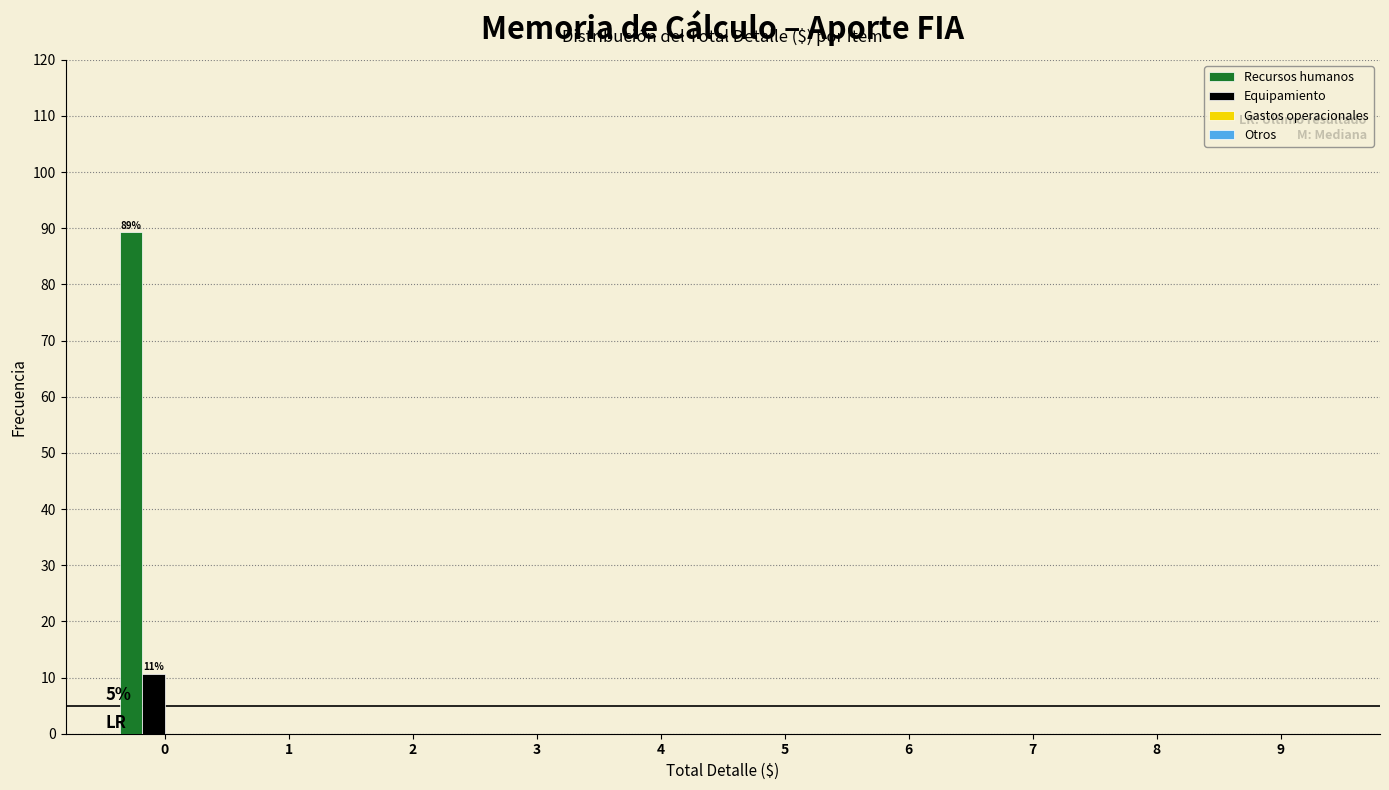

Reading right to left, transcribe all the data shown in this chart.

Recursos humanos: 9=0.0	8=0.0	7=0.0	6=0.0	5=0.0	4=0.0	3=0.0	2=0.0	1=0.0	0=89.3
Equipamiento: 9=0.0	8=0.0	7=0.0	6=0.0	5=0.0	4=0.0	3=0.0	2=0.0	1=0.0	0=10.7